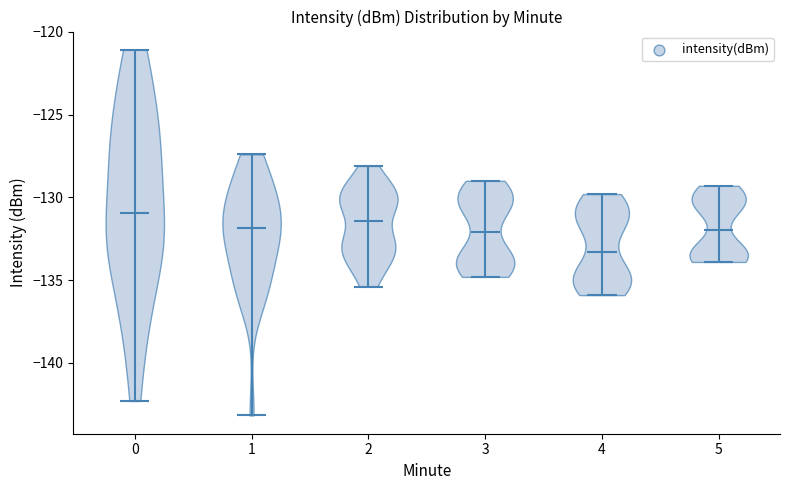

What is the highest point the violin at x = 0 reaches on the y-axis? The values are not printed on the chart, so give them approximately, as read against the axis.

-121.0